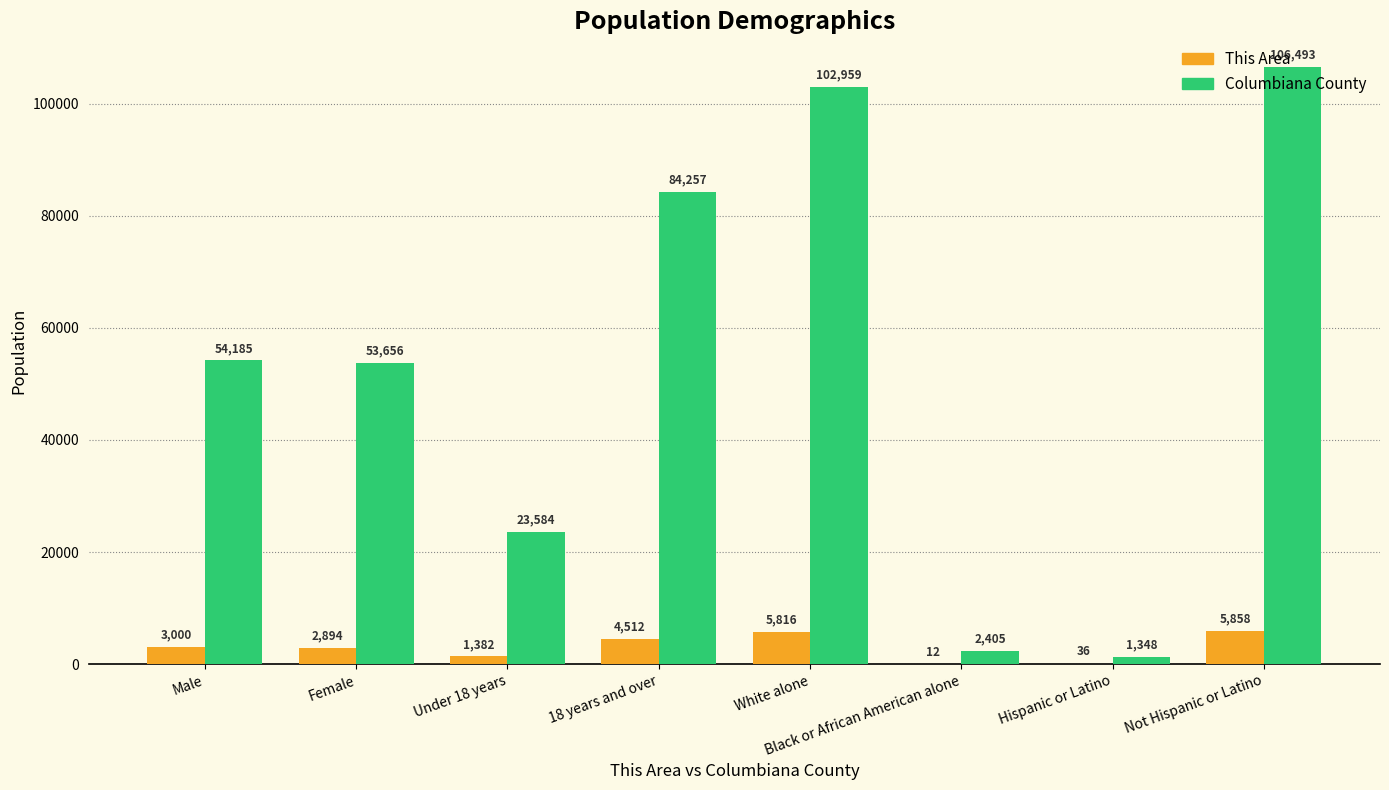

At which category does the chart reach its peak across all series?

Not Hispanic or Latino